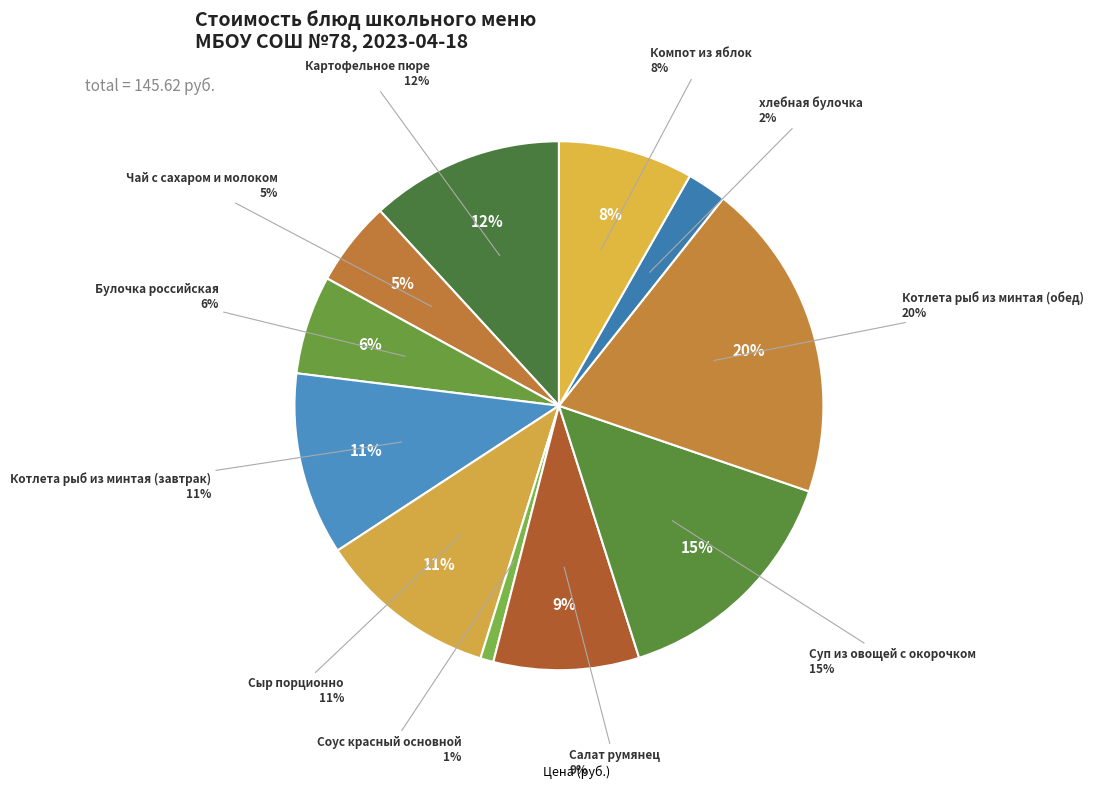

Is there any slice that represents more than half of the pie?

No